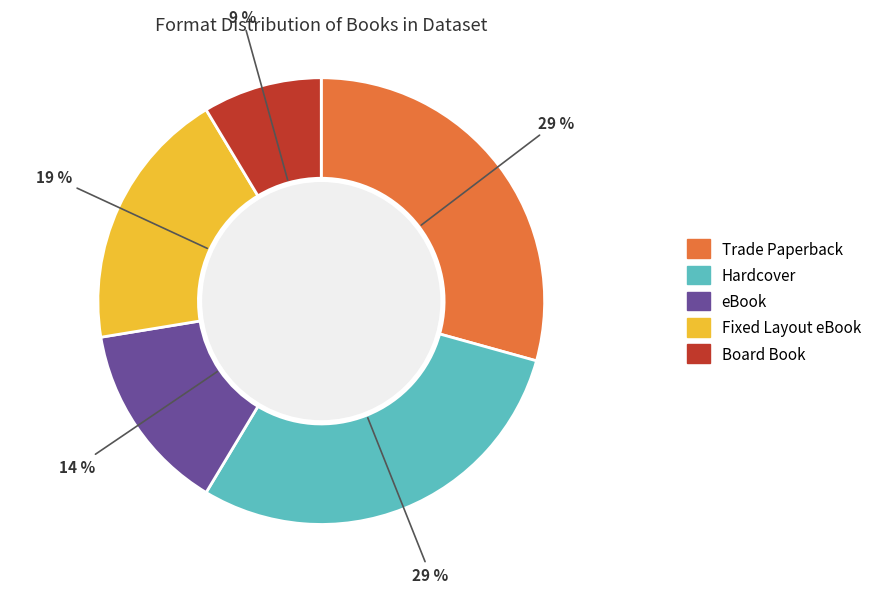

Is it true that Hardcover is 38% of the pie?

False